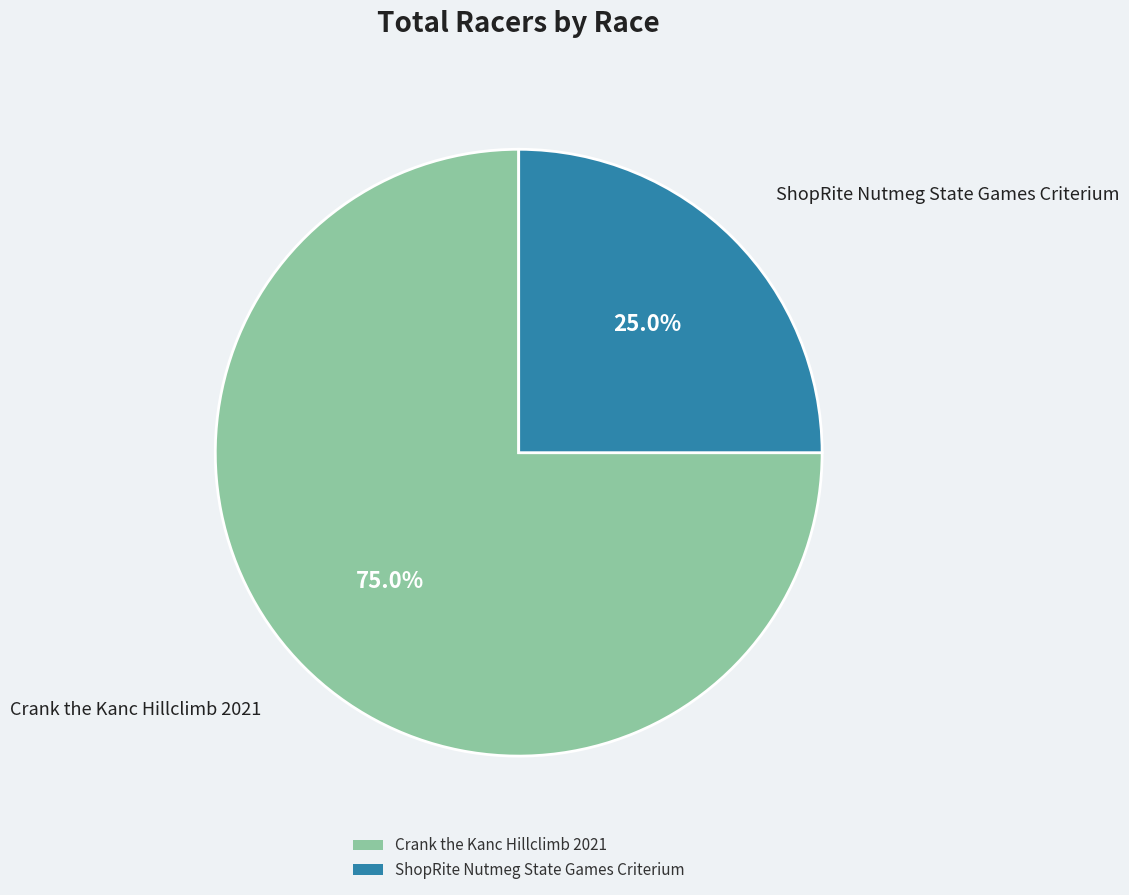

What percentage is the ShopRite Nutmeg State Games Criterium slice, to the nearest percent?

25%